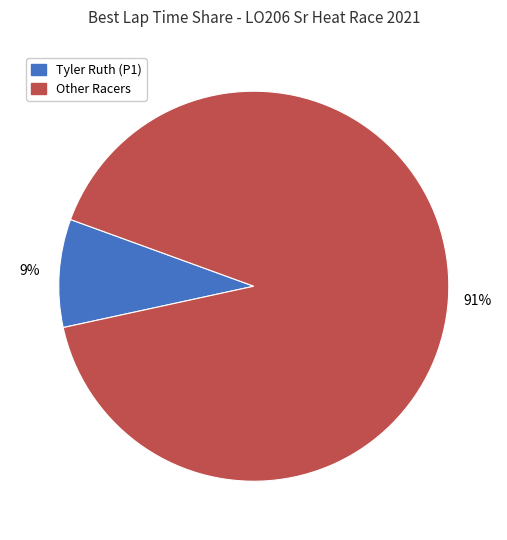

Is there any slice that represents more than half of the pie?

Yes